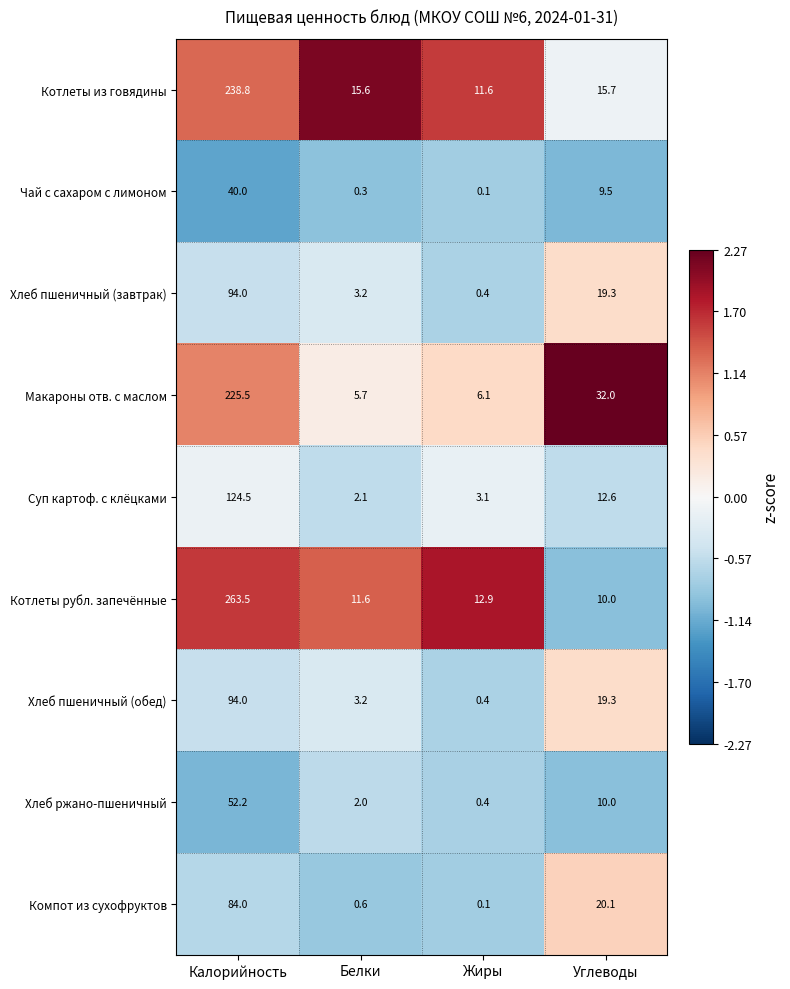

Count the number of data series in this chart.

9